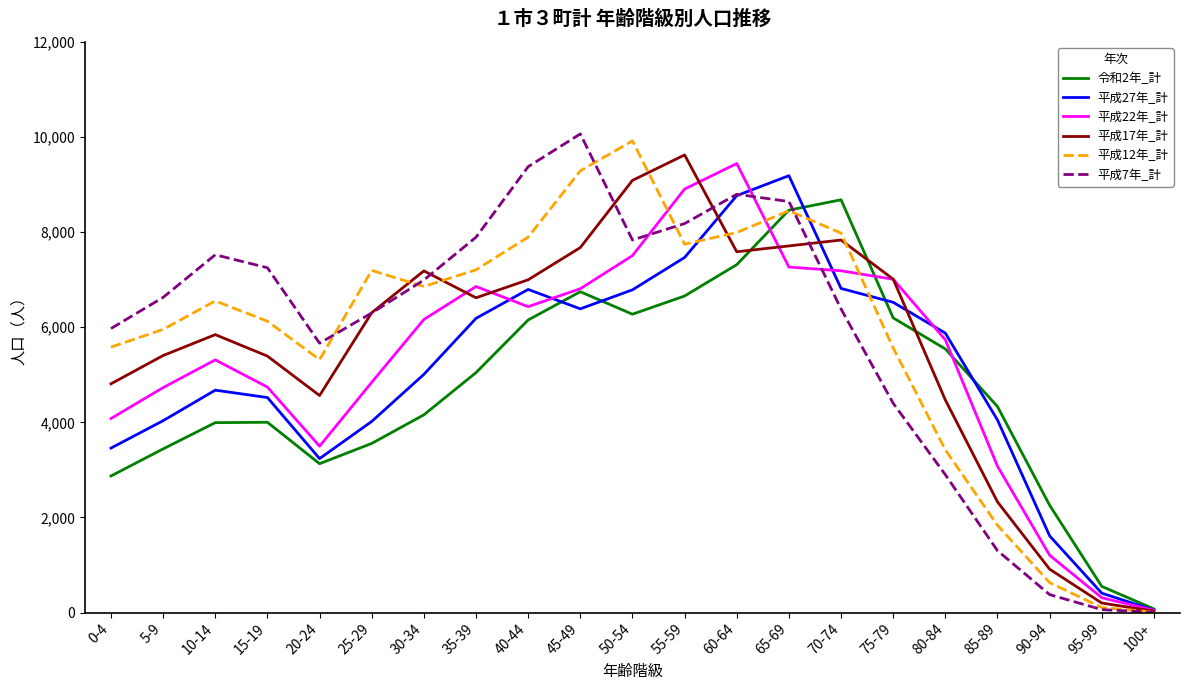

The value of 平成17年_計 at 10-14 is 5844. True or false?

True